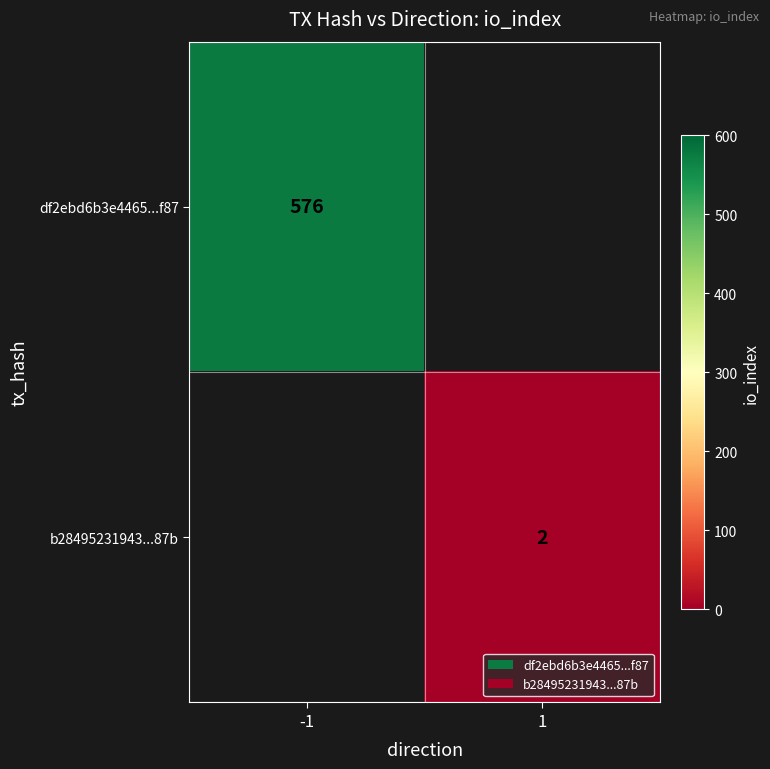

True or false: b28495231943...87b has a value of 2 at 1.

True